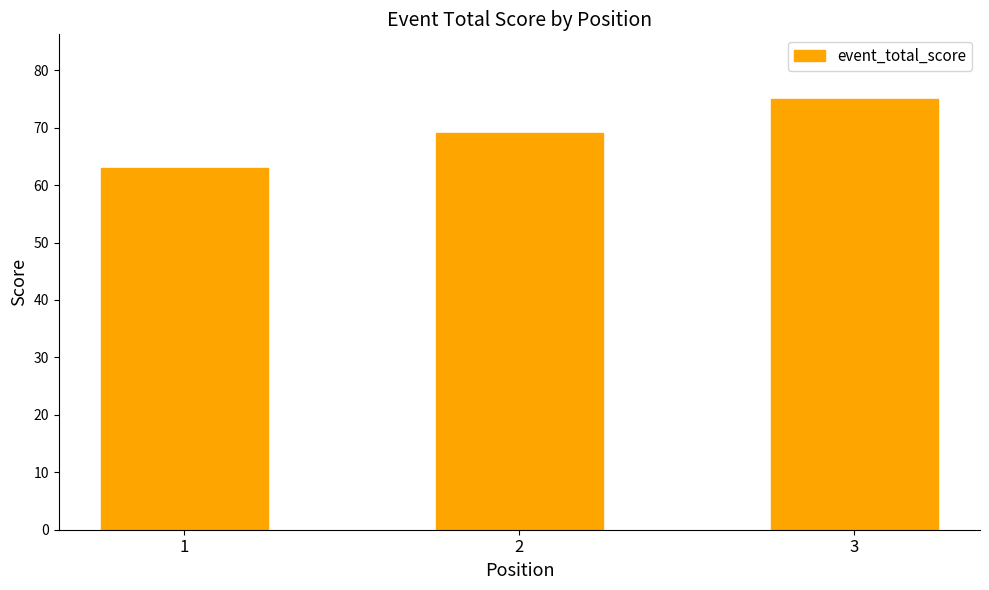

Reading right to left, list all the values displayed in this chart.

75	69	63